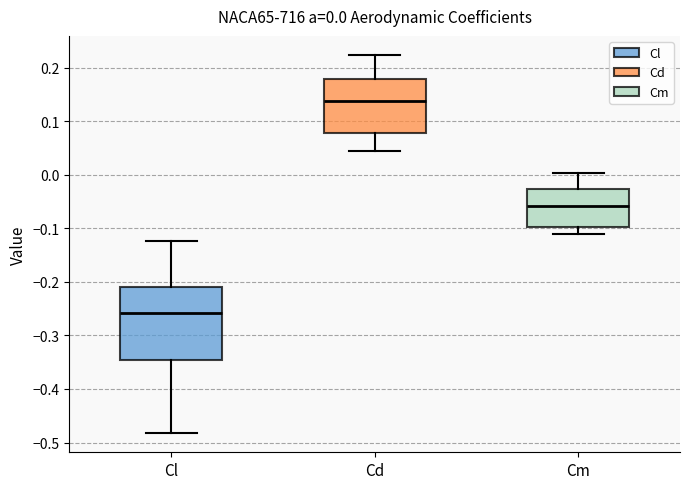

Which box has the lowest median line?

Cl